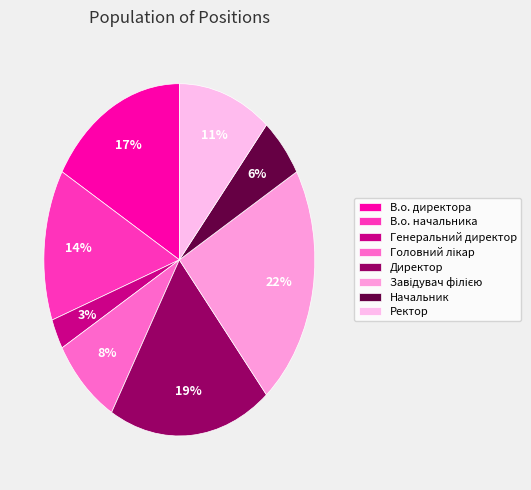

What percentage is NOT represented by Генеральний директор?

97.2%